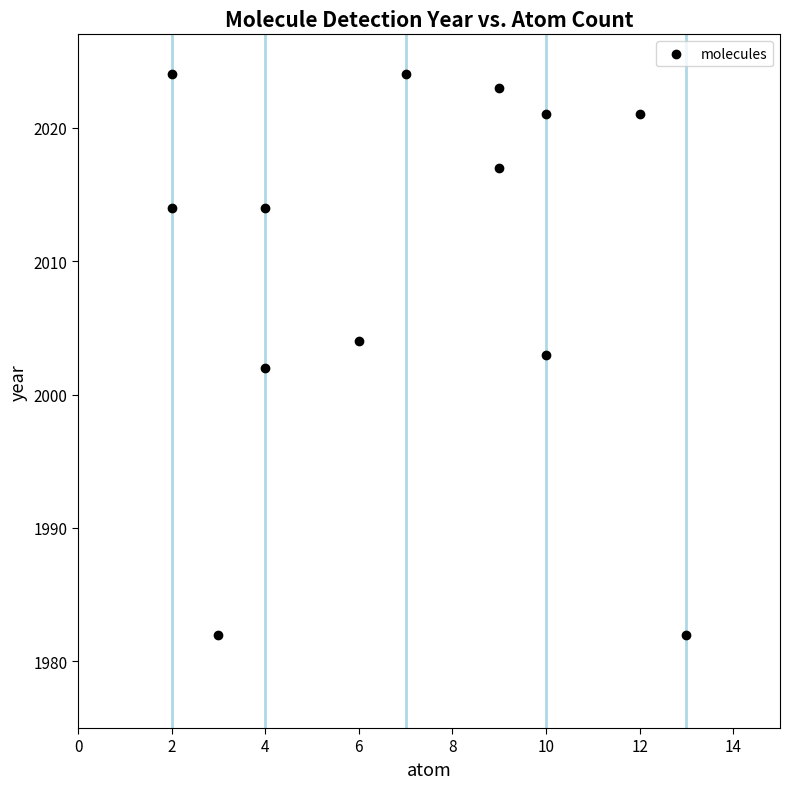

What is the range of Y values (max minus min)?

42